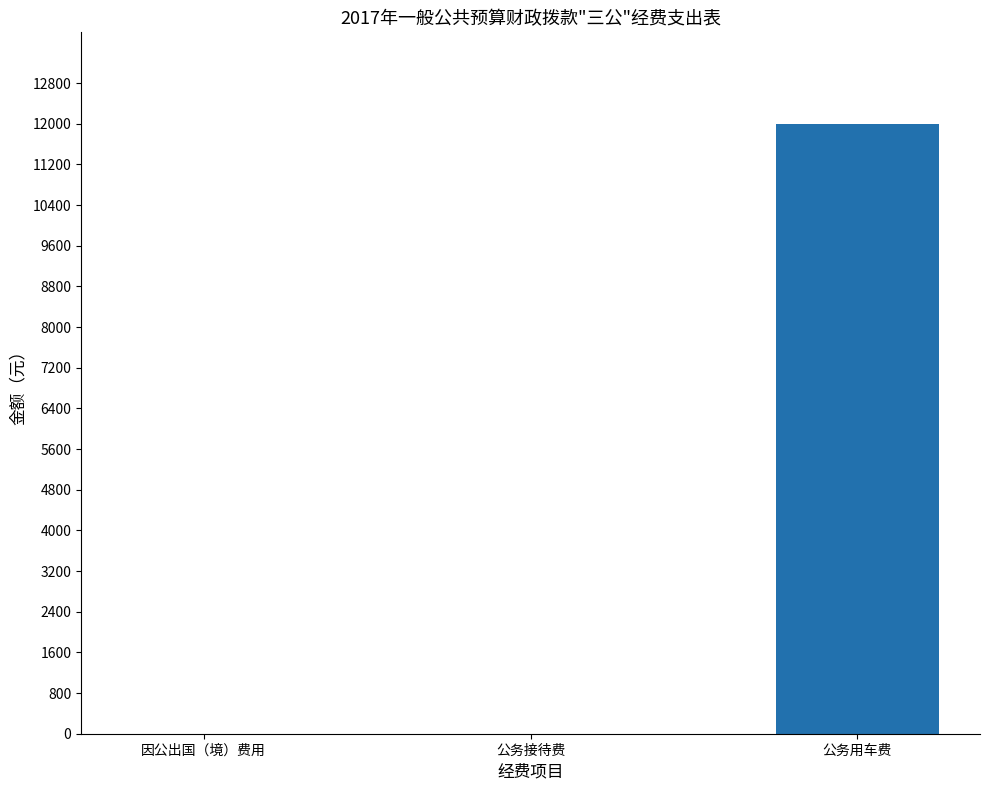

Between 公务用车费 and 因公出国（境）费用, which is larger?

公务用车费